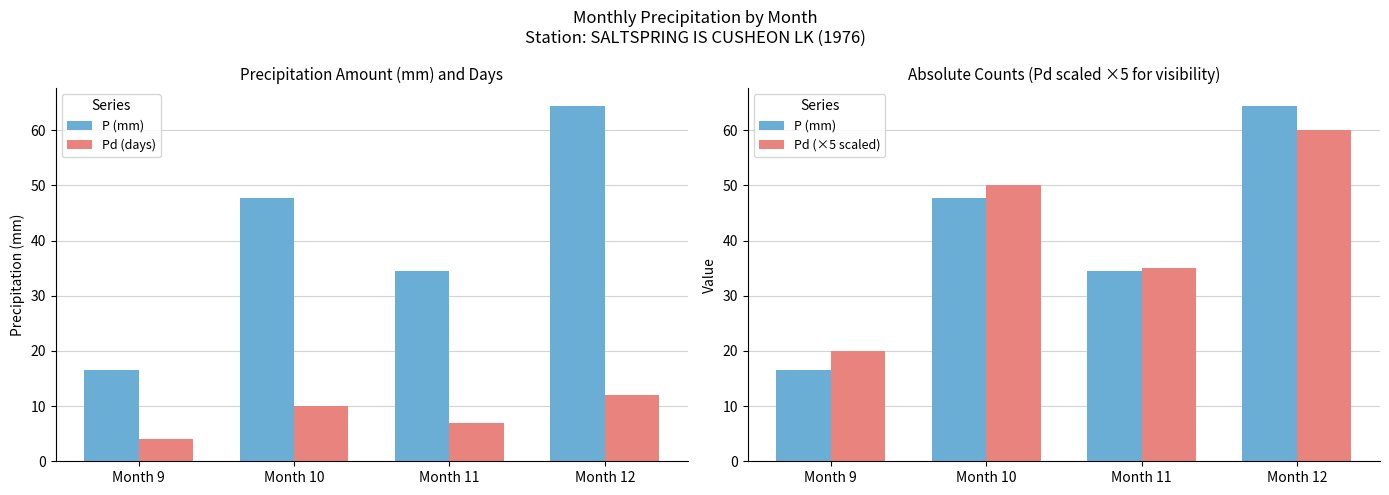

The value of Pd (×5 scaled) at Month 9 is 26.7. True or false?

False